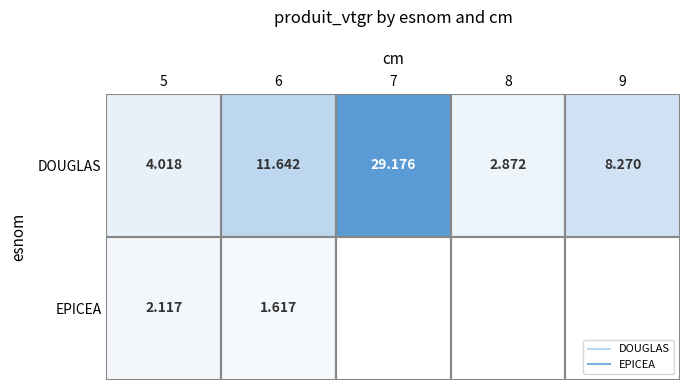

Is the value of DOUGLAS at 7 greater than the value of EPICEA at 5?

Yes